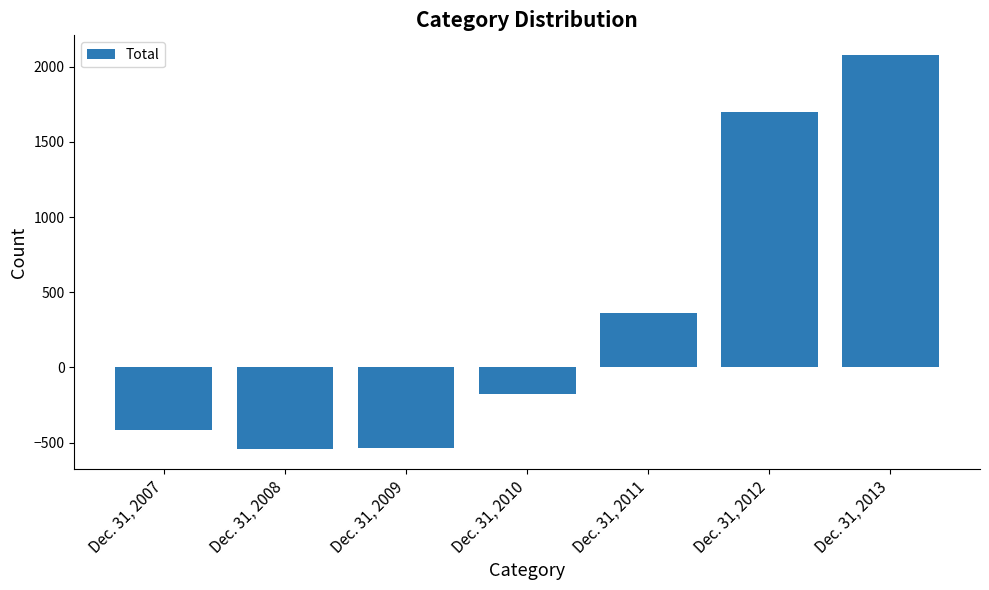

At which category does the chart reach its peak across all series?

Dec. 31, 2013